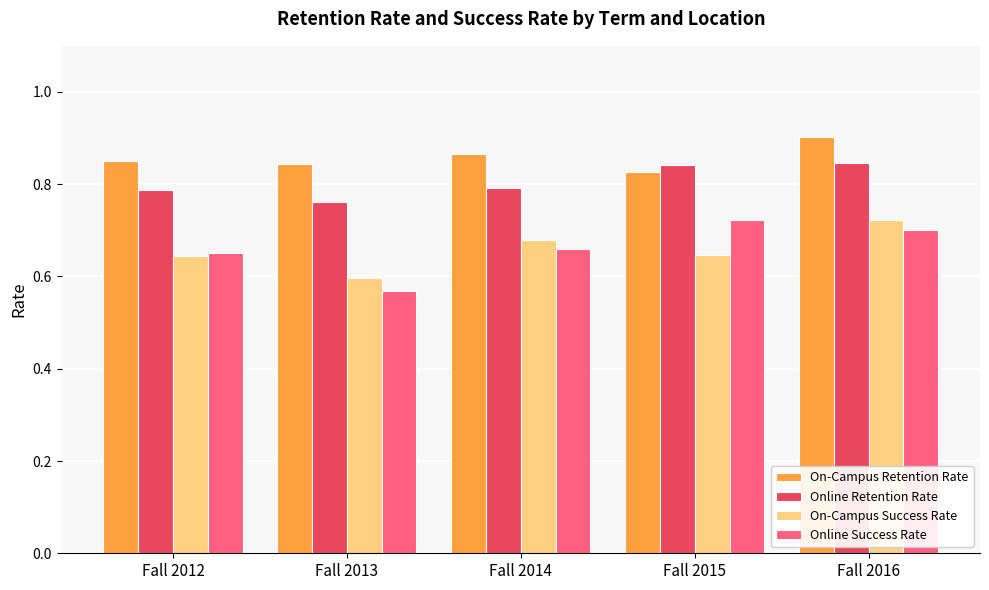

True or false: Online Success Rate has a value of 0.7 at Fall 2015.

True